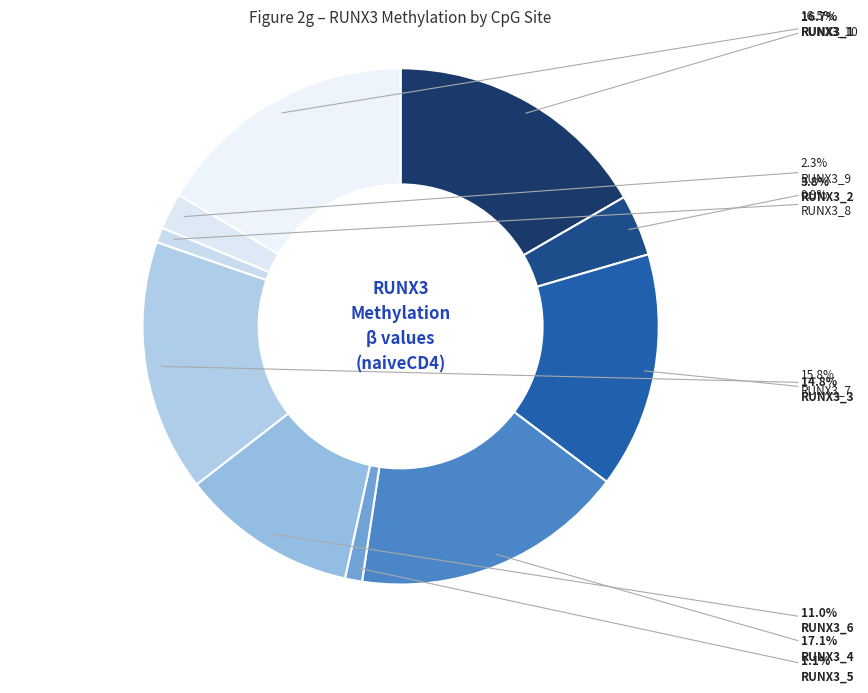

True or false: RUNX3_5 accounts for 1% of the total.

True